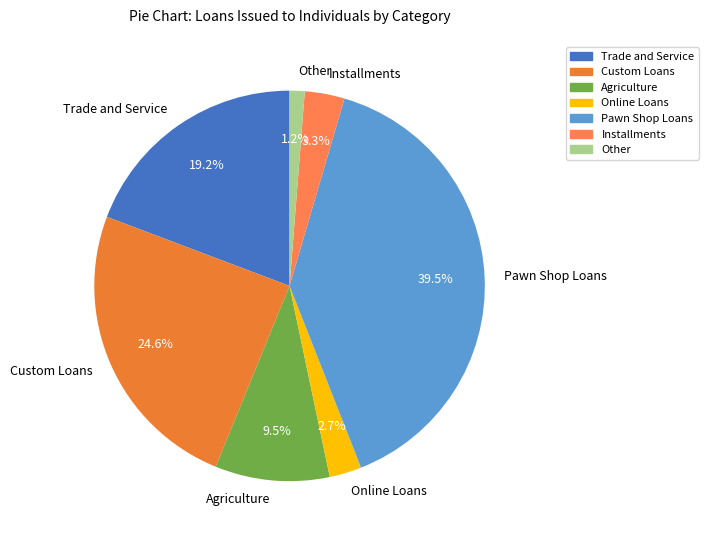

Approximately how many times larger is the value at Pawn Shop Loans compared to Custom Loans?

1.6